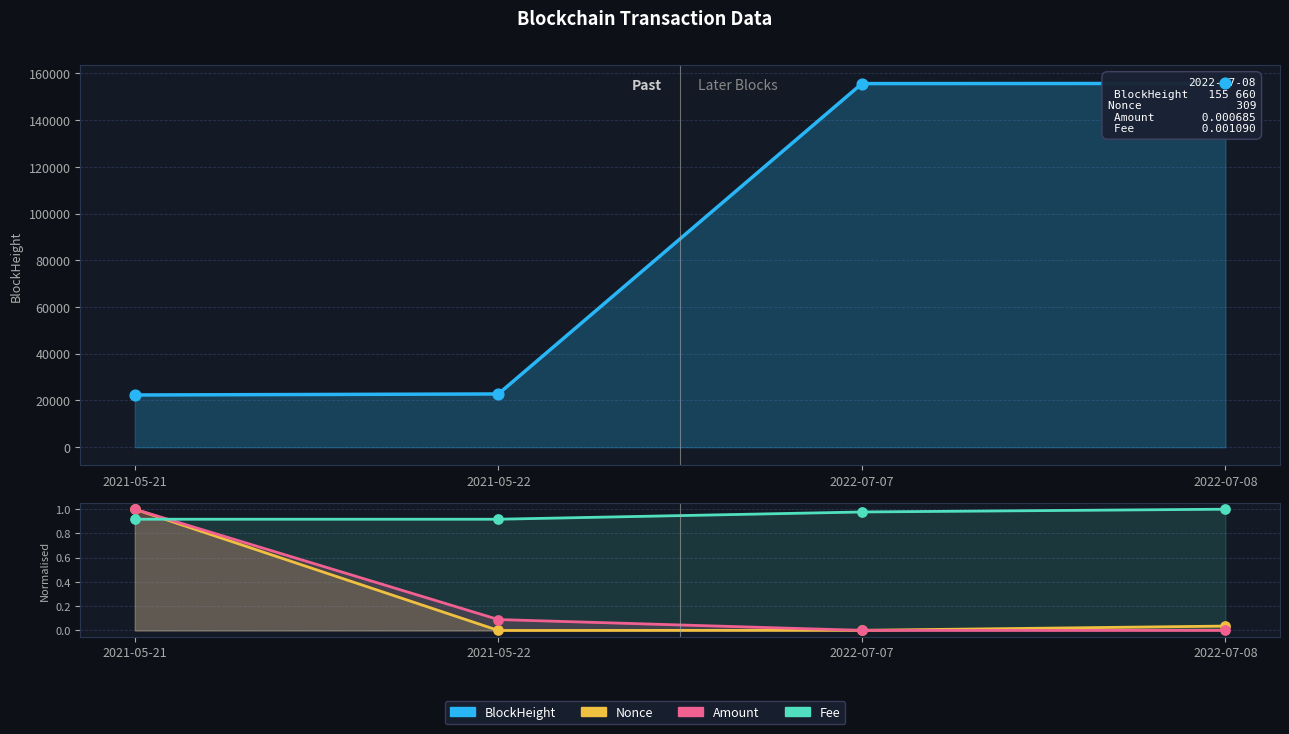

Is the value of BlockHeight at 2022-07-07 greater than the value of Nonce at 2021-05-22?

Yes